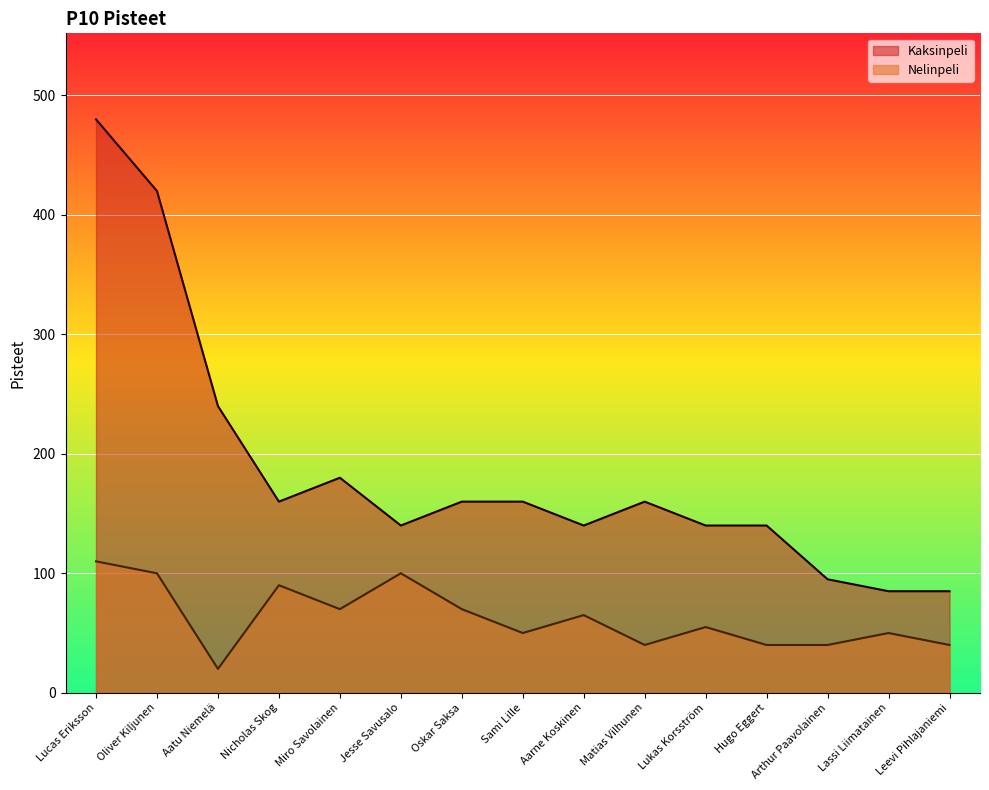

How many data points does each series have?

15